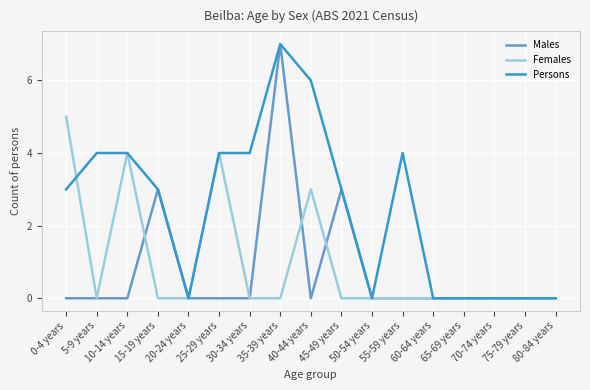

What is the maximum value shown in the chart?

7